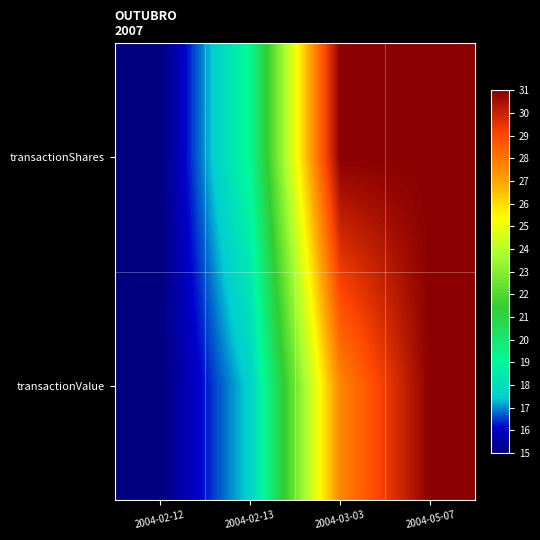

What is the difference between the highest and lowest values at 2004-03-03?

3.3